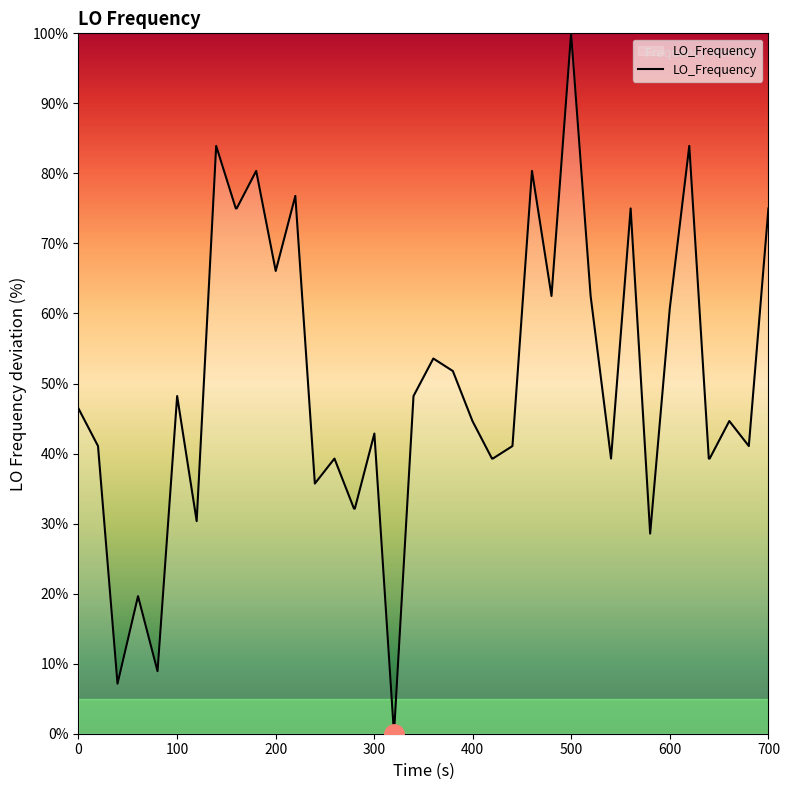

What is the greatest value displayed?

100.0